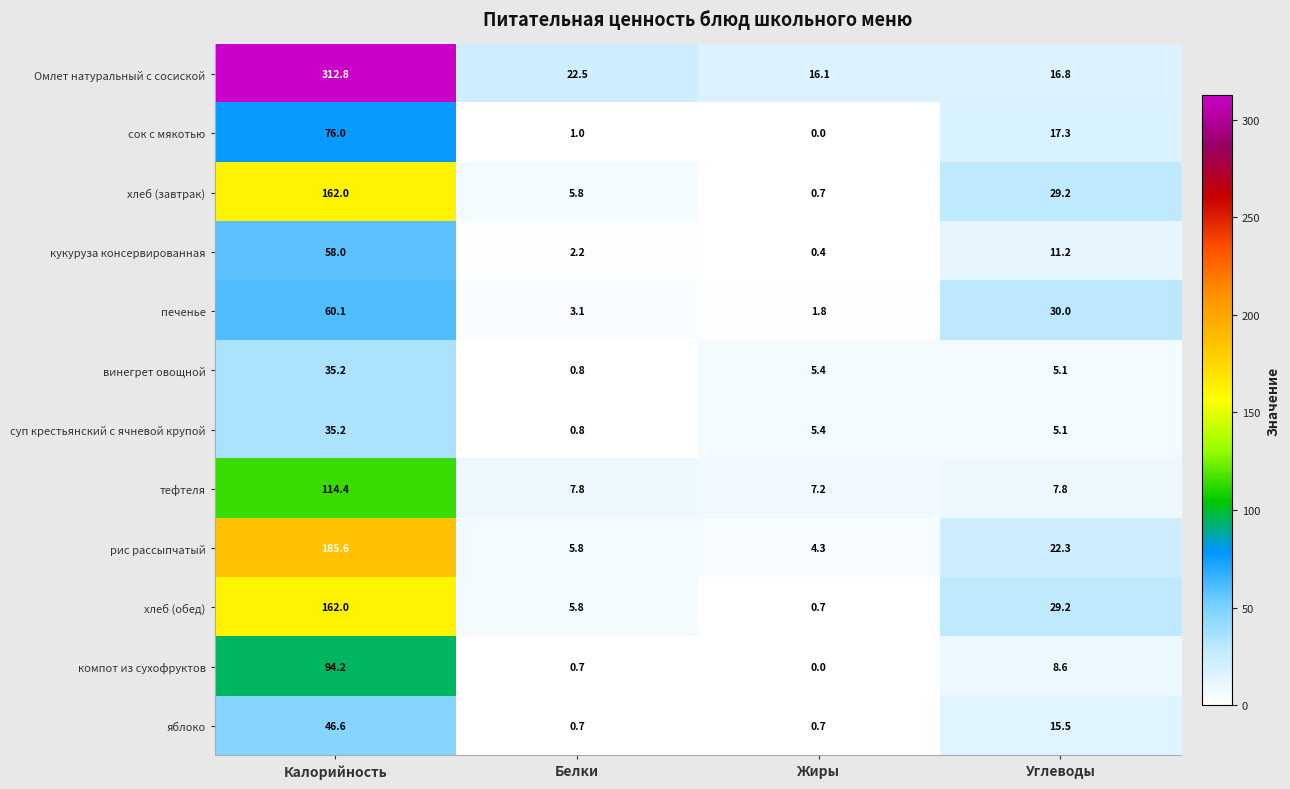

True or false: рис рассыпчатый has a value of 52.4 at Калорийность.

False